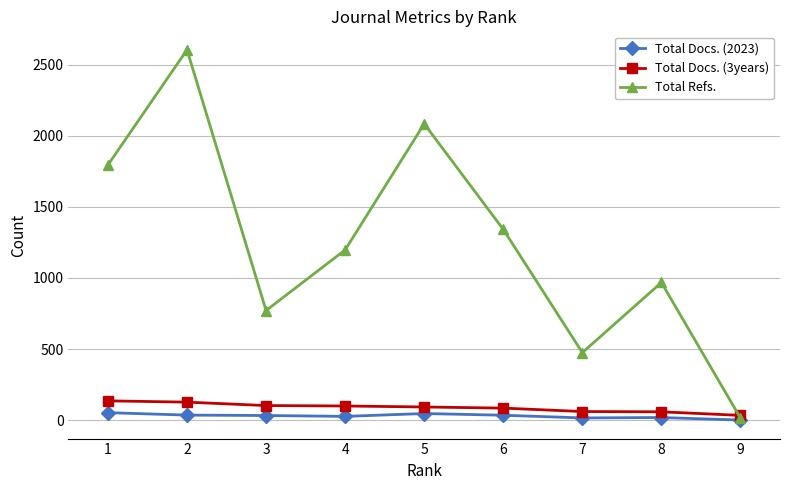

Does the chart display data point markers on the line(s)?

Yes